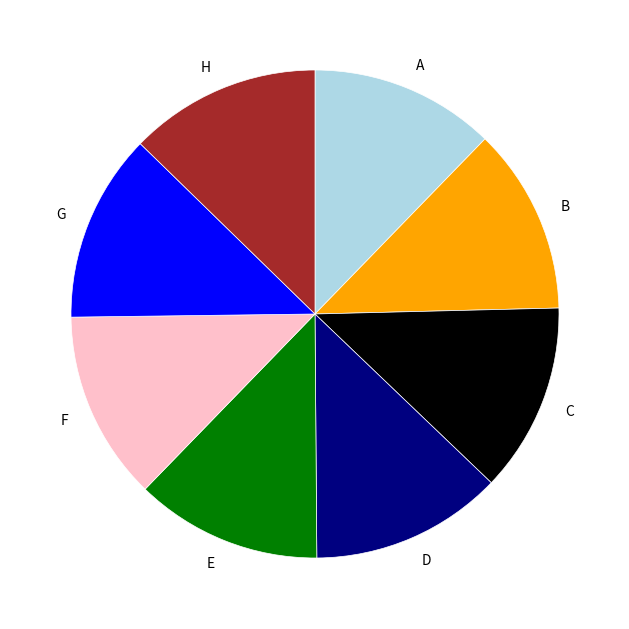

Does G account for over 50% of the chart?

No